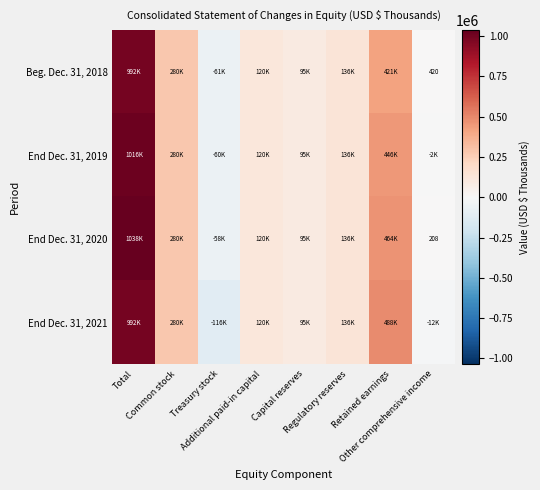

What is the maximum value for Beg. Dec. 31, 2018?

991664